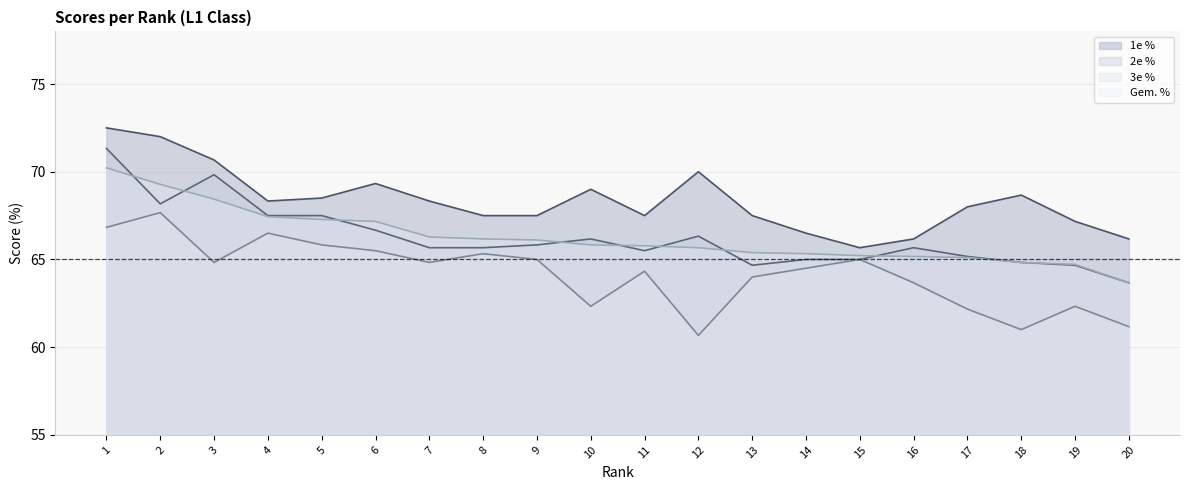

Count the number of categories in the chart.

20